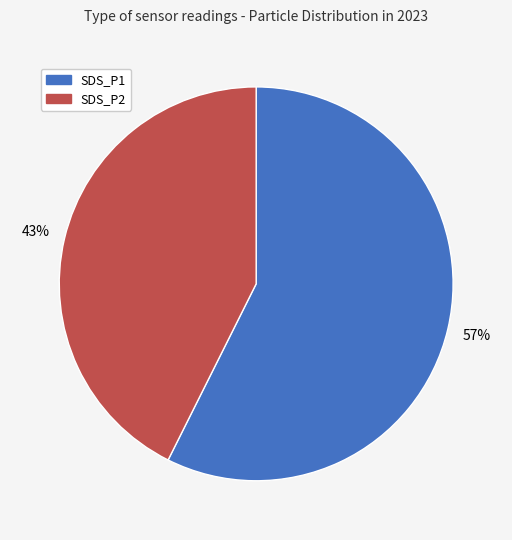

Which category has the biggest portion of the pie?

SDS_P1